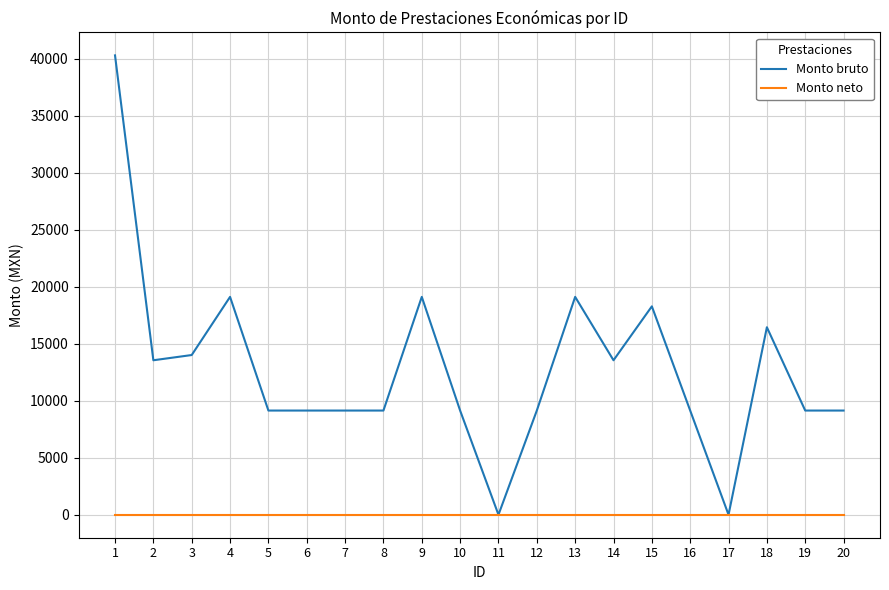

True or false: Monto neto has a value of 0.0 at 7.

True